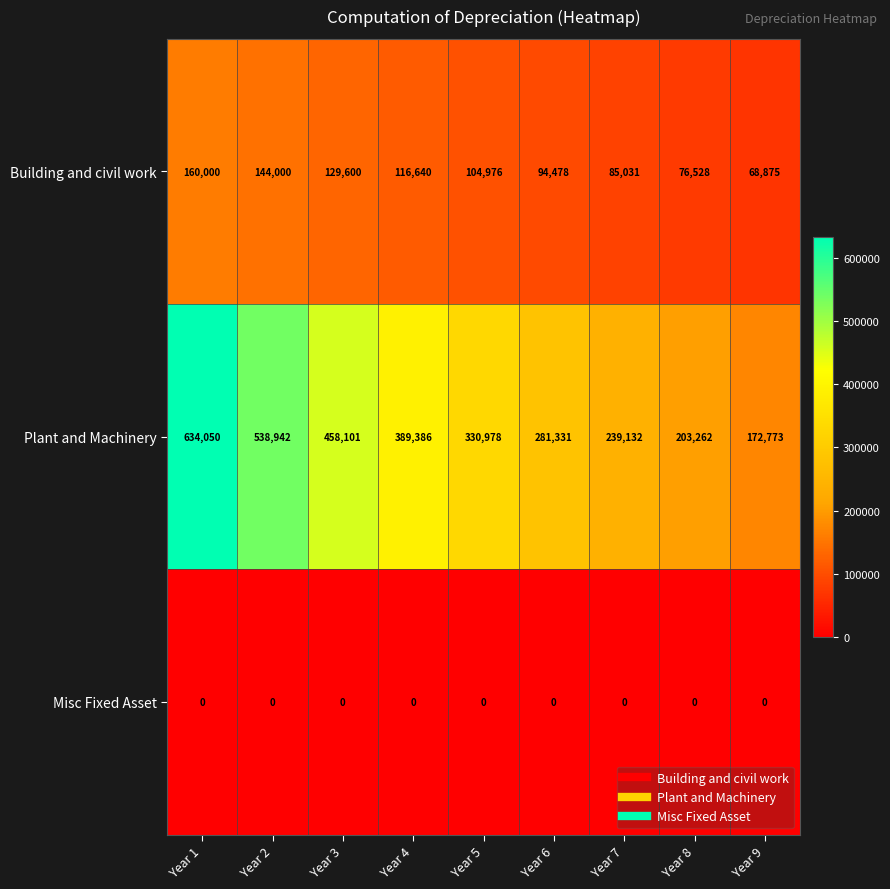

Between Year 1 and Year 8, which series saw the biggest shift?

Plant and Machinery